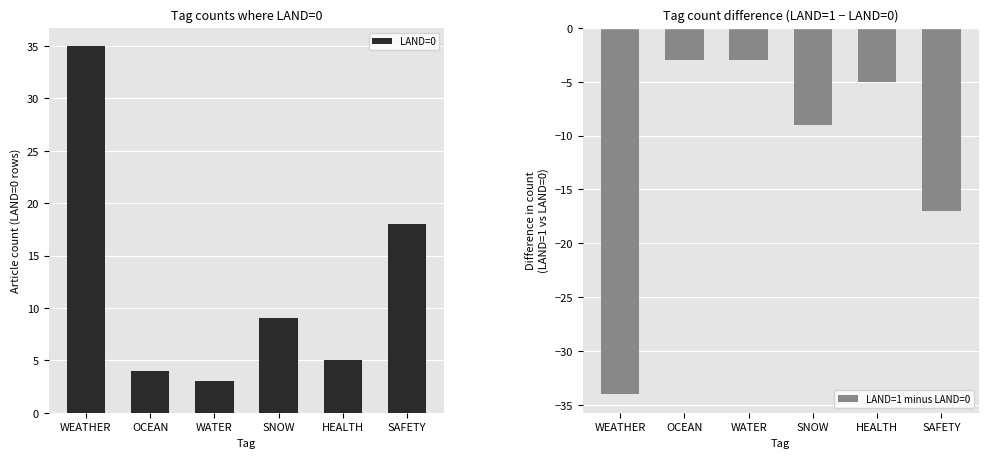

Is it true that LAND=1 minus LAND=0 equals -5 at HEALTH?

True